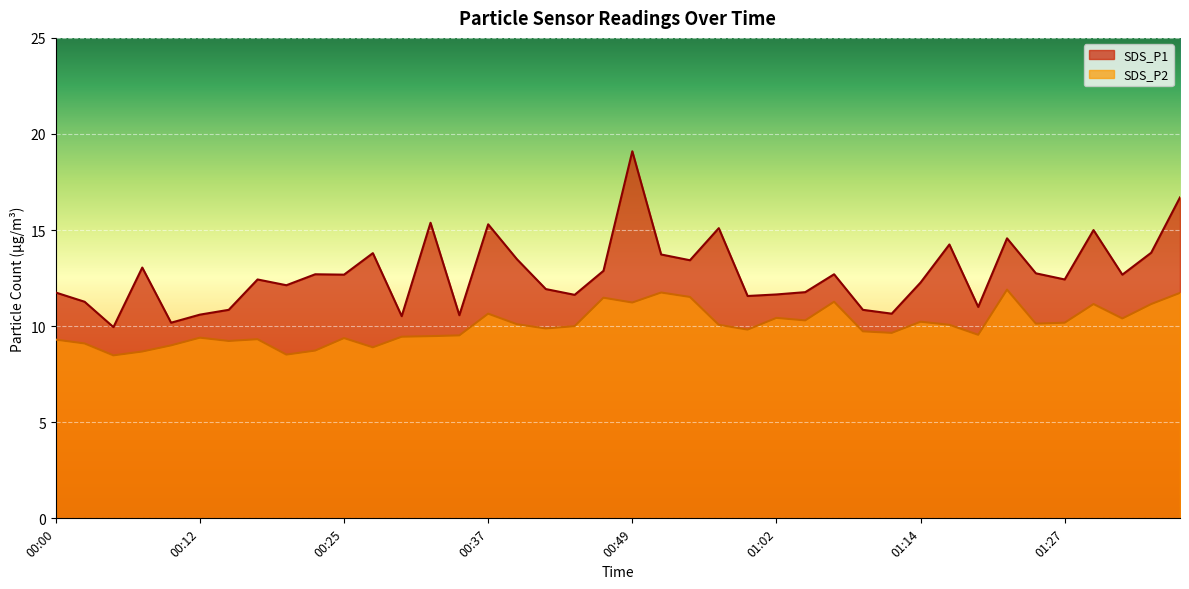

At which label does SDS_P1 reach its minimum?

00:05